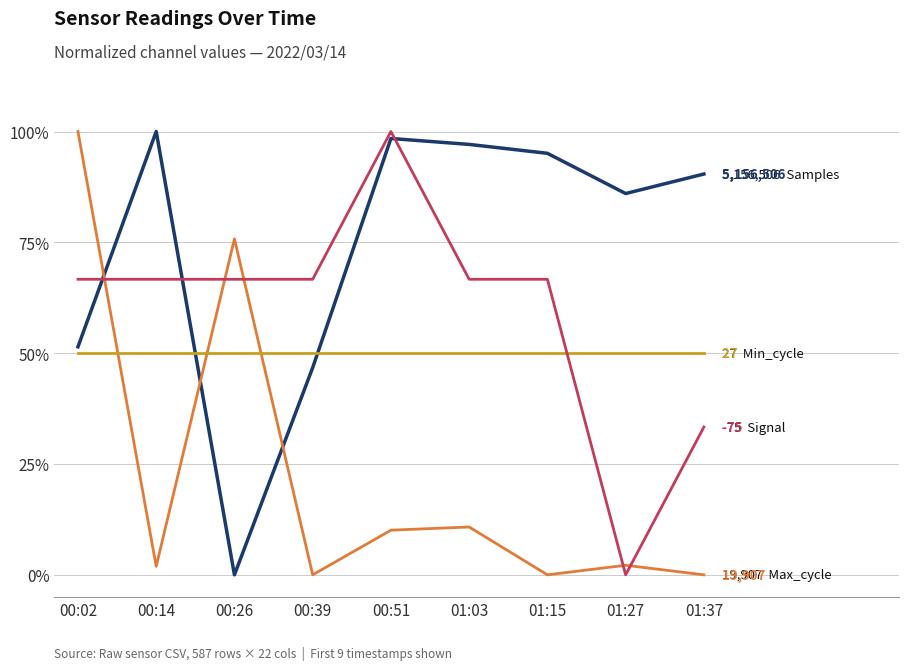

What is the difference between the highest and lowest values at 00:26?

75.8